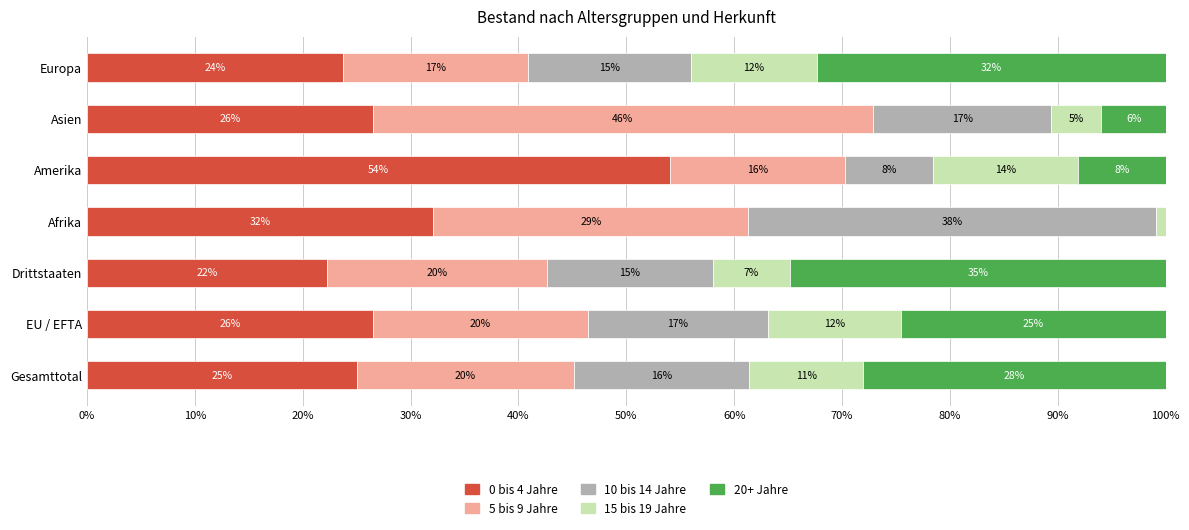

What are all the series names shown in the legend?

0 bis 4 Jahre, 5 bis 9 Jahre, 10 bis 14 Jahre, 15 bis 19 Jahre, 20+ Jahre